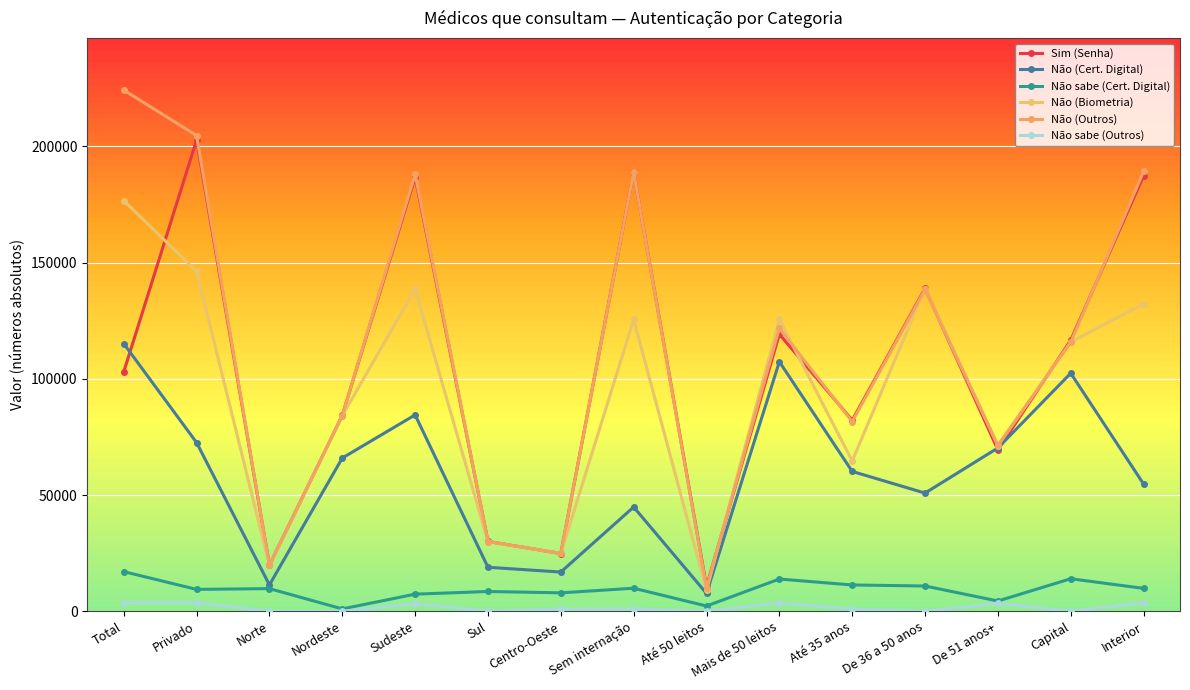

Where is the first local minimum for Não sabe (Cert. Digital)?

Privado